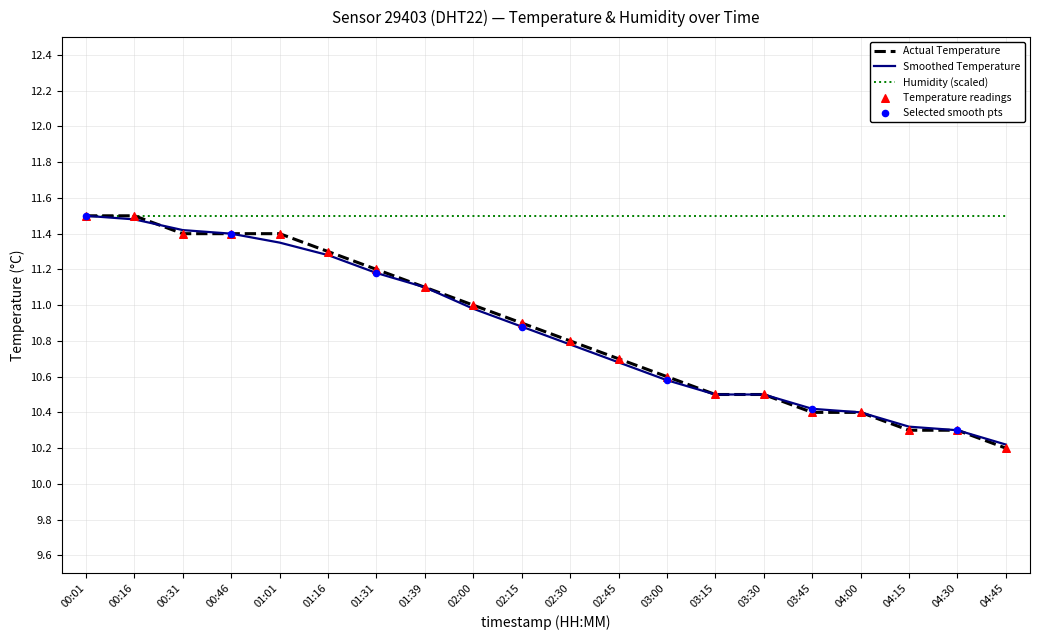

What is the total value across all series at 04:30?

32.1